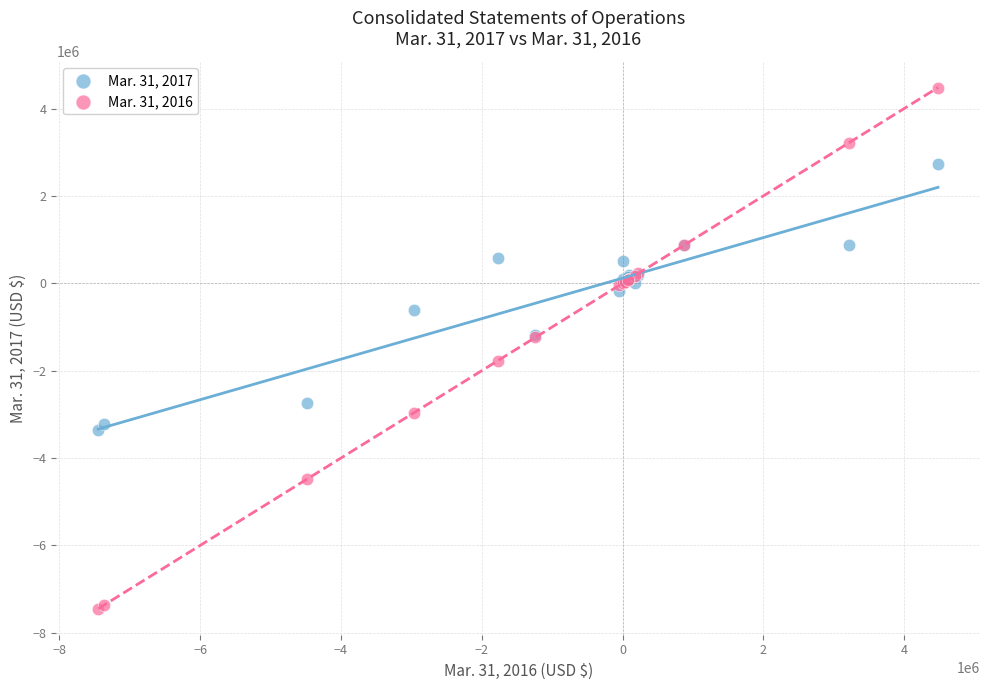

Which series has the widest spread of Y values?

Mar. 31, 2016